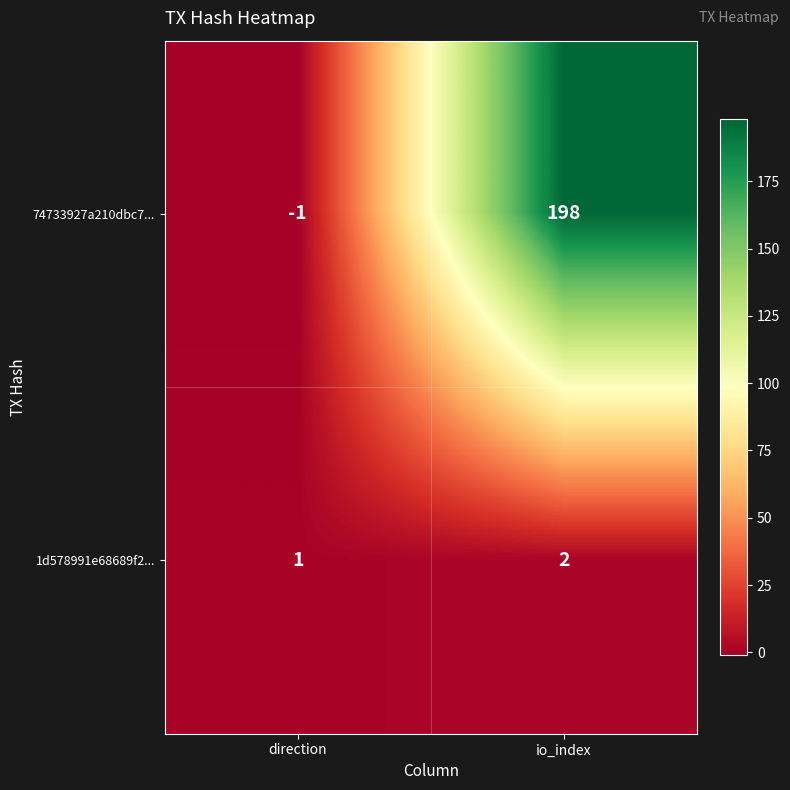

What value does the 74733927a210dbc7... series have at io_index?

198